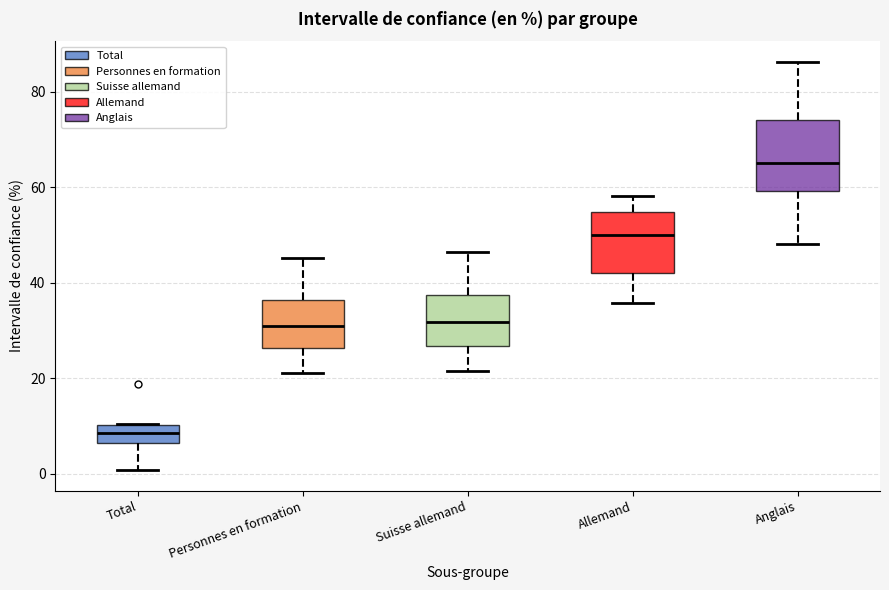

Reading left to right, read every box against the y-axis: the position of its median line, the range the box covers, and the ends of its whiskers. The values are not printed on the chart, so give them approximately, as read against the axis.

Total: median 8, box 6 to 10, whiskers 0 to 10
Personnes en formation: median 30, box 26 to 36, whiskers 22 to 46
Suisse allemand: median 32, box 26 to 38, whiskers 22 to 46
Allemand: median 50, box 42 to 54, whiskers 36 to 58
Anglais: median 66, box 60 to 74, whiskers 48 to 86